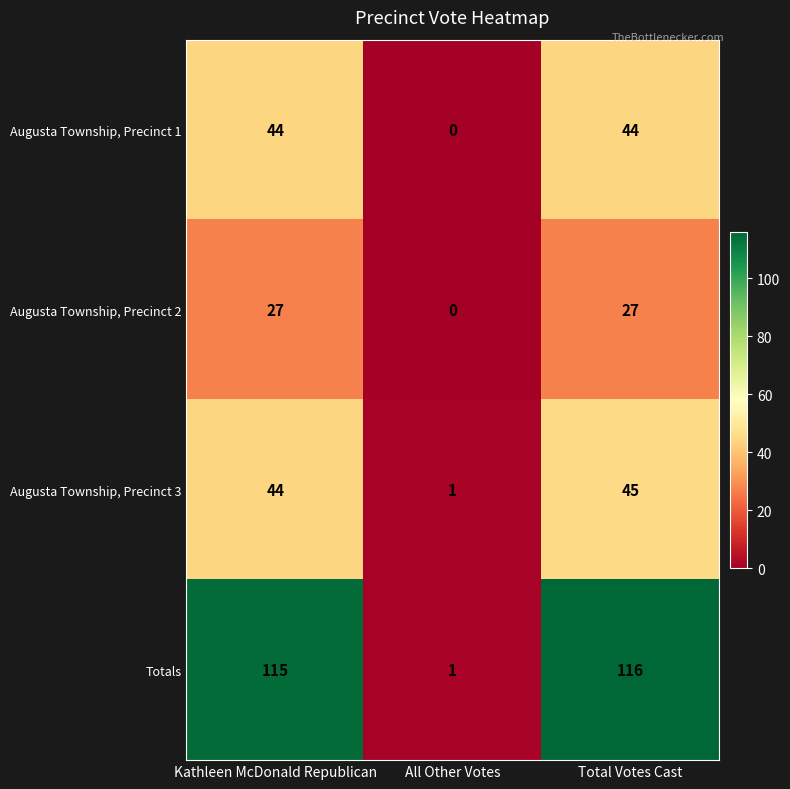

Which series has the largest range (max minus min)?

Totals